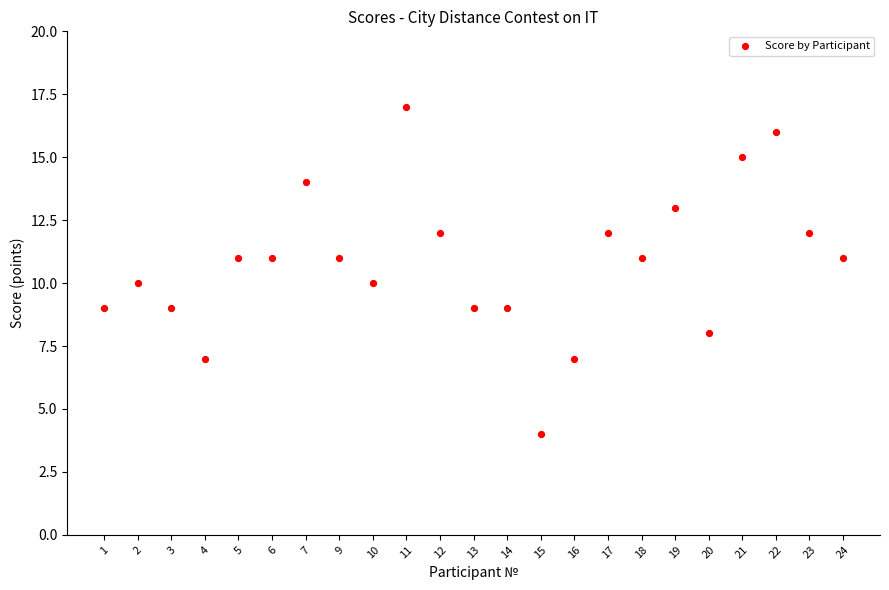

What is the range of Y values (max minus min)?

13